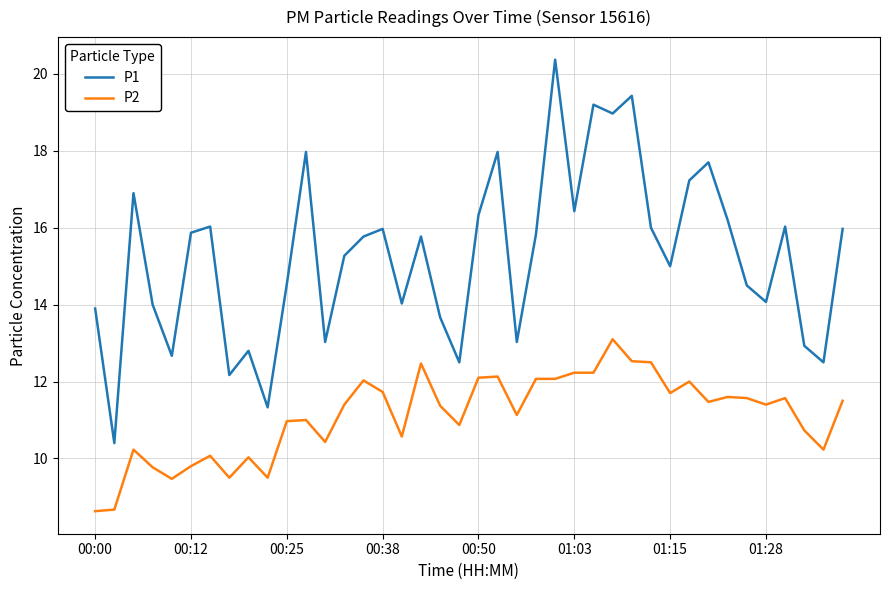

Does the chart have visible grid lines?

Yes